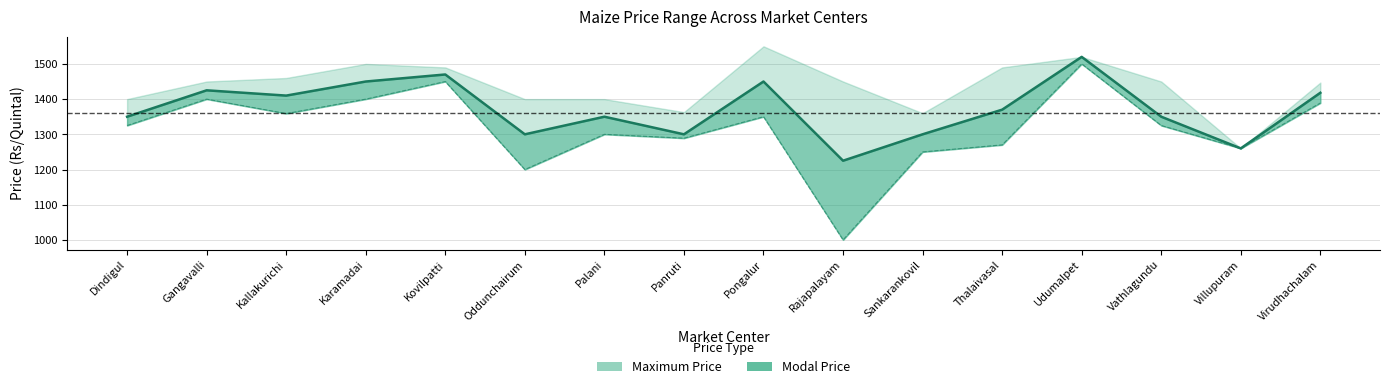

Is the value of Modal Price at Virudhachalam greater than the value of Minimum Price at Pongalur?

Yes